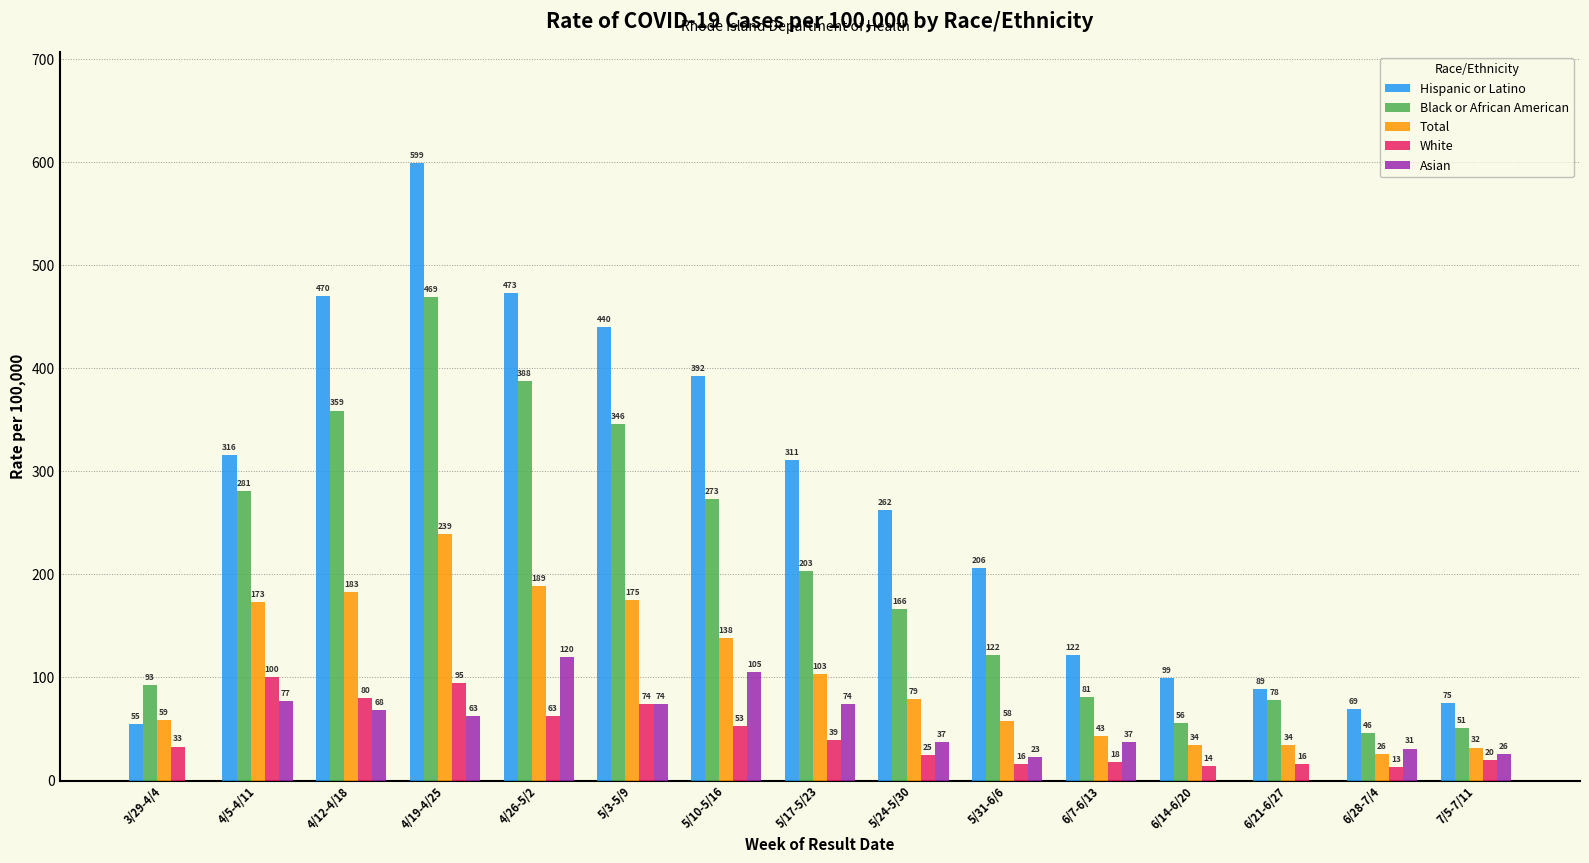

Between 3/29-4/4 and 4/19-4/25, which series saw the biggest shift?

Hispanic or Latino